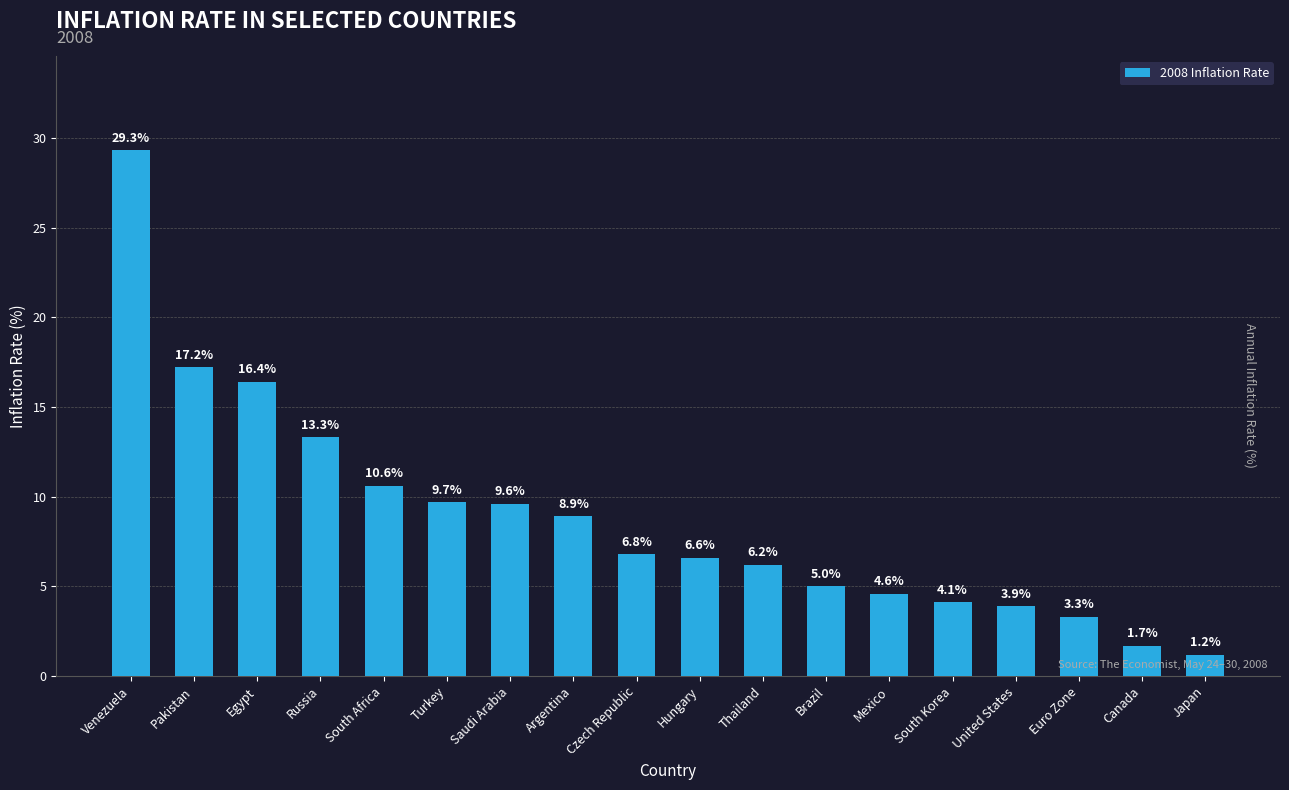

What is the label of the 8th bar from the left?

Argentina